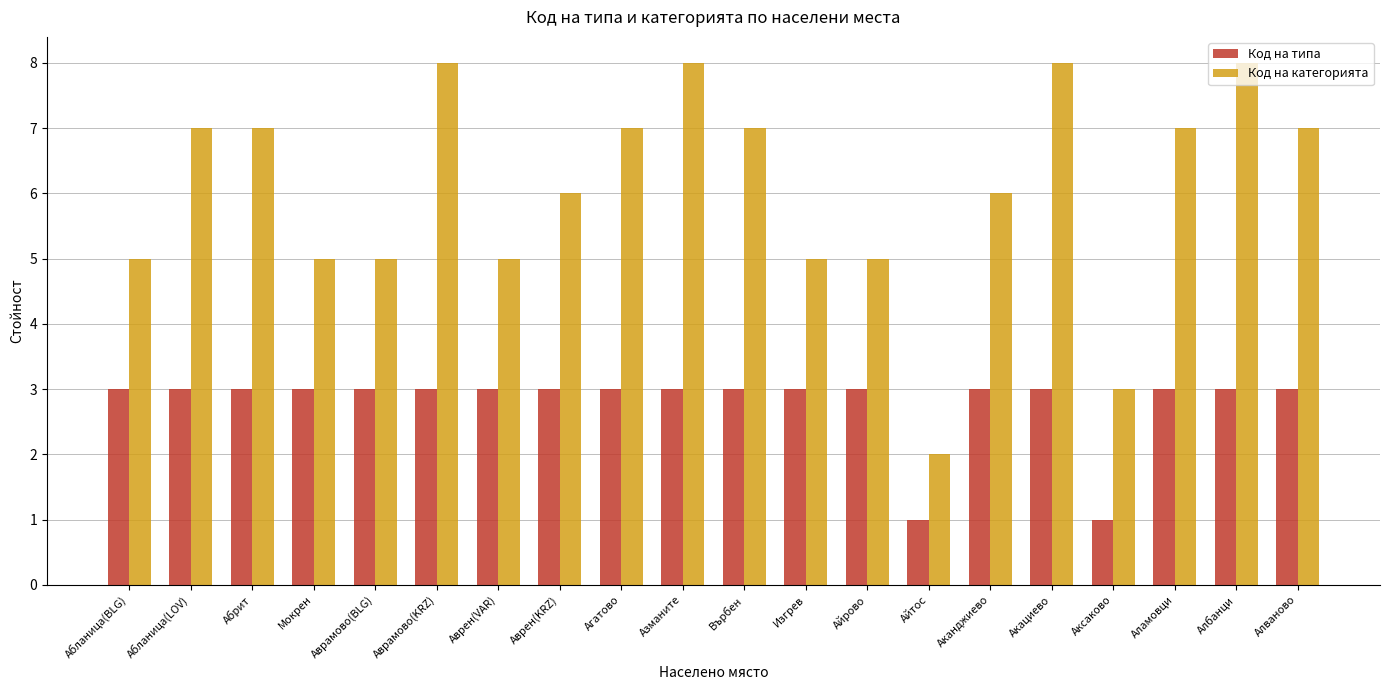

Which series changed the most between Айрово and Айтос?

Код на категорията